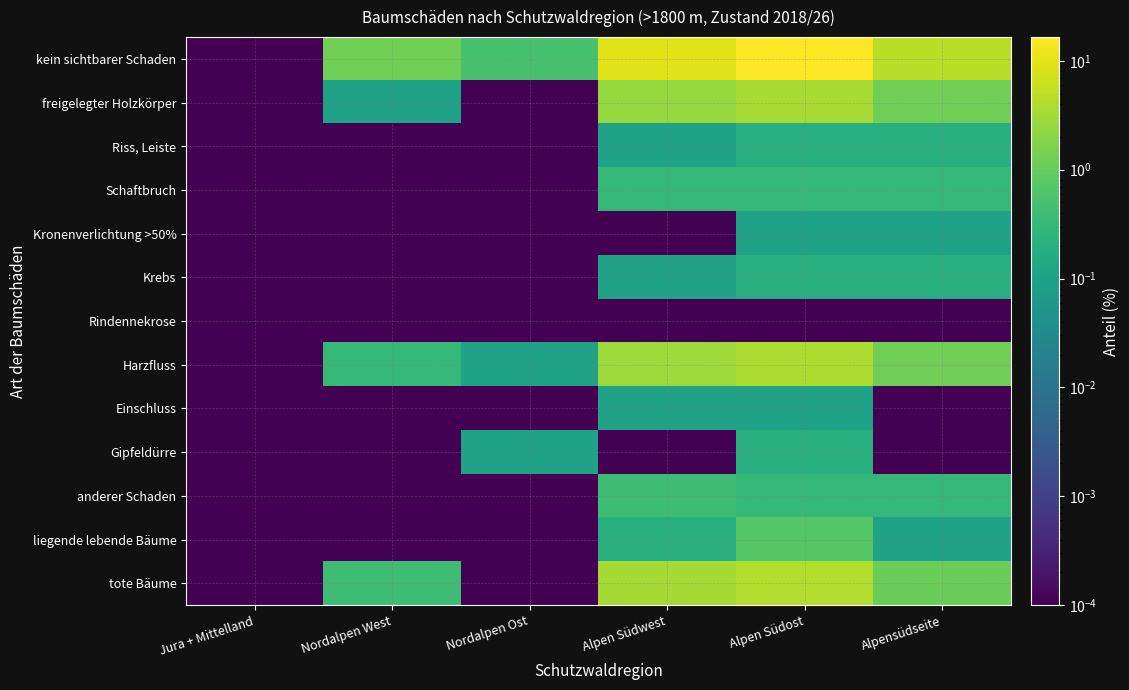

Count the number of data series in this chart.

13